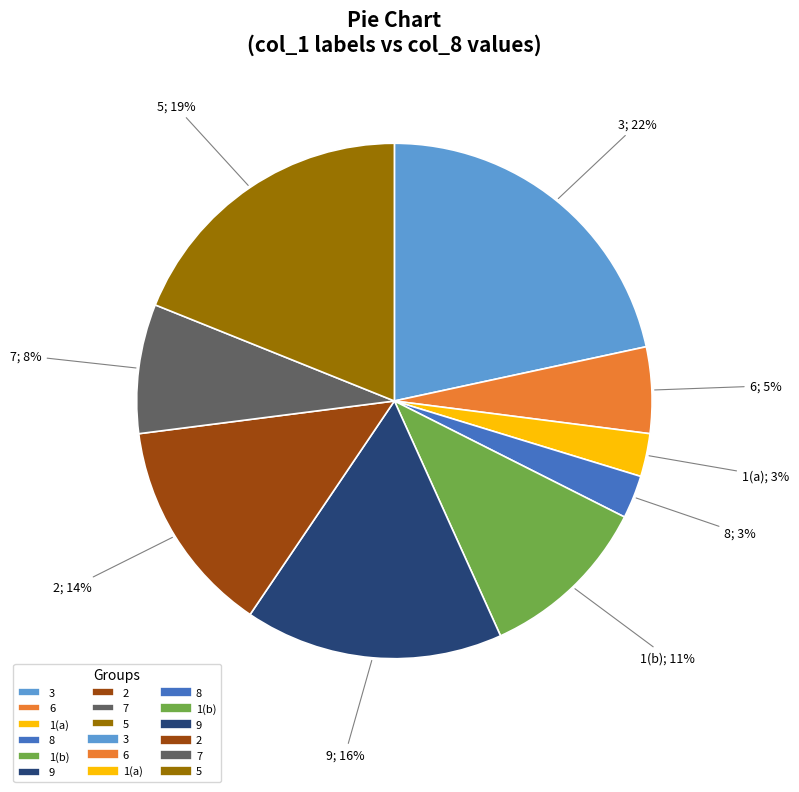

To the nearest percent, what is the difference between the largest and smallest slice percentages?

19%